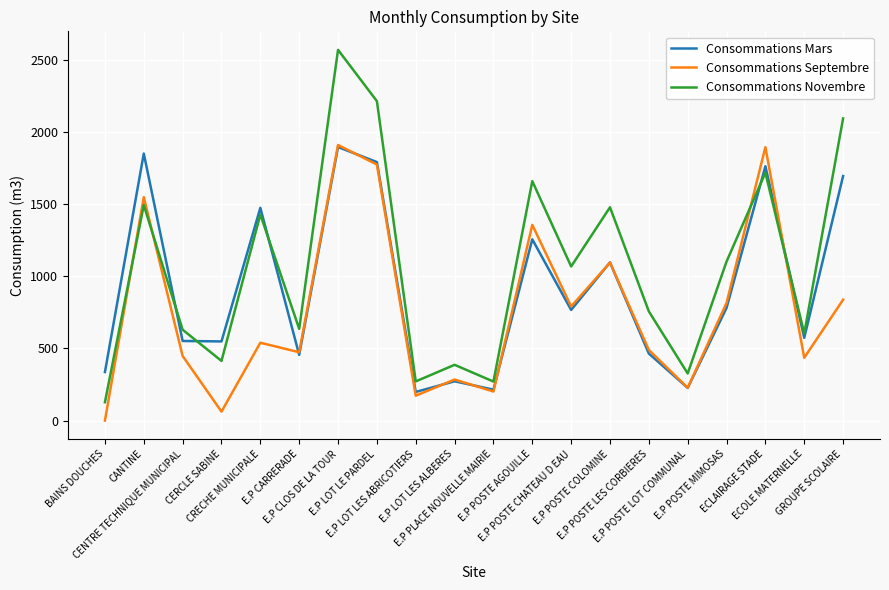

How many times do Consommations Septembre and Consommations Novembre cross each other?

4